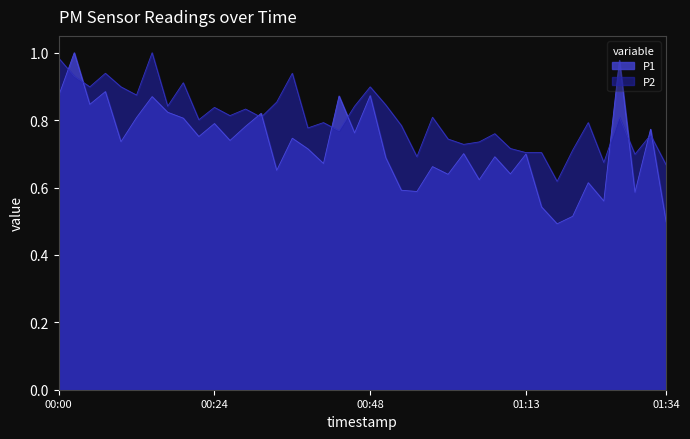

True or false: P1 has more than 0 interior local peaks.

True